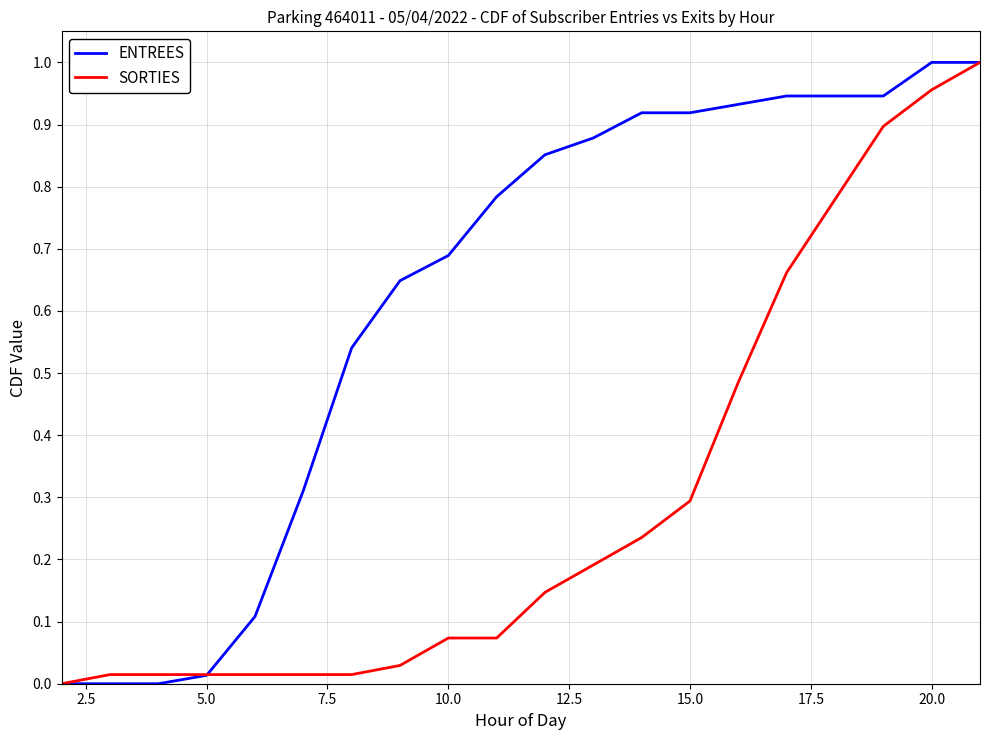

How many lines are shown in the chart?

2